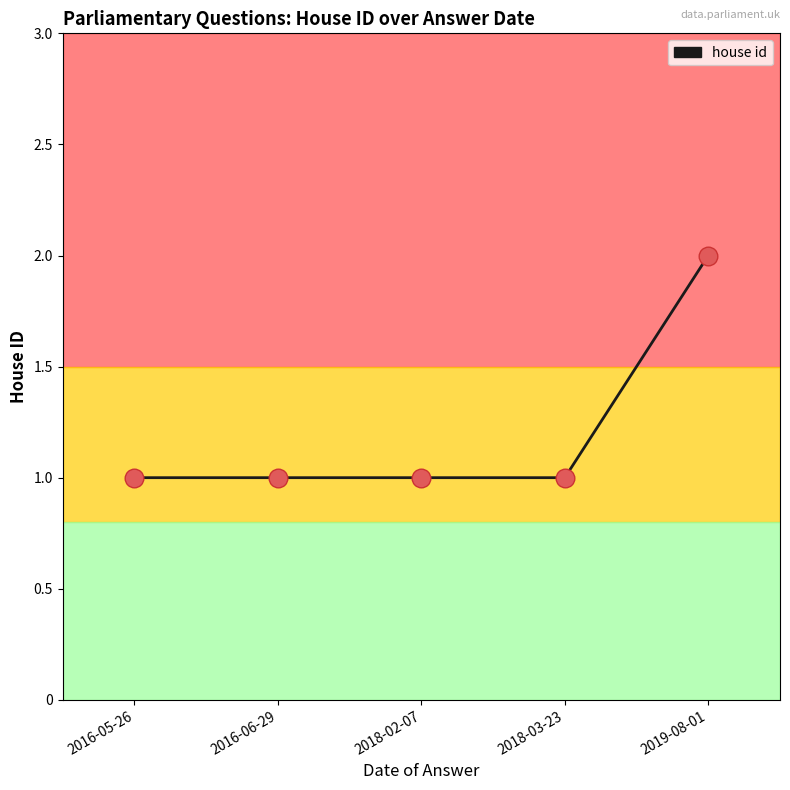

What is the ratio of the value at 2019-08-01 to the value at 2018-02-07?

2.0